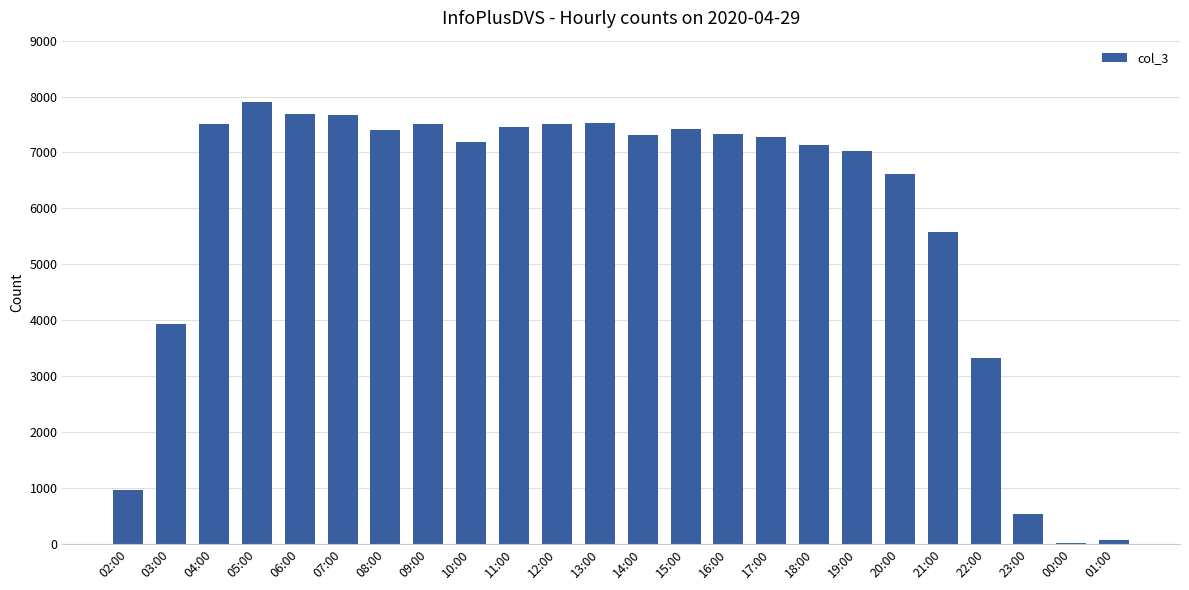

Which category has the highest value across all series?

05:00